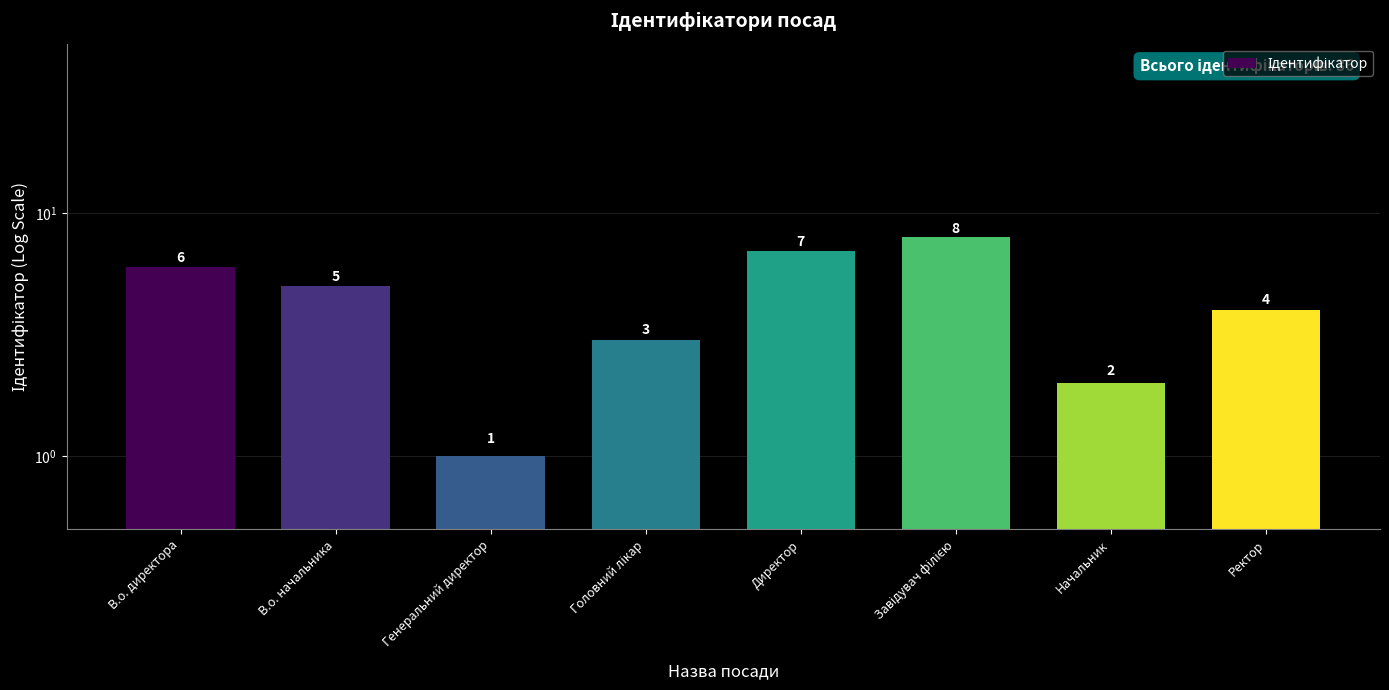

Where does the data first go above 5?

В.о. директора